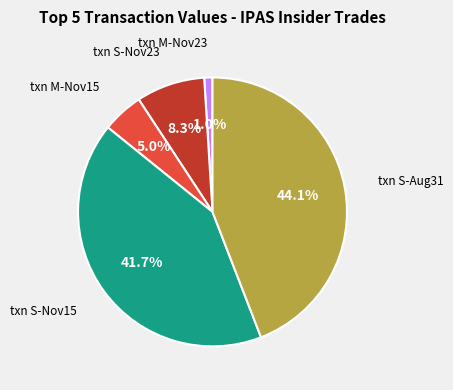

Does any single category account for the majority?

No